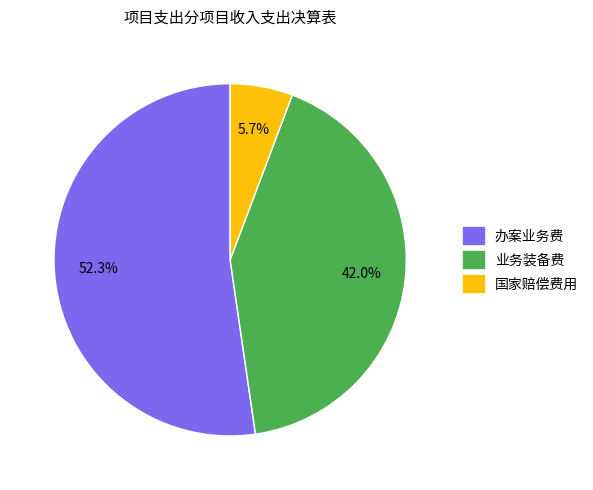

What percentage is the 国家赔偿费用 slice, to the nearest percent?

6%